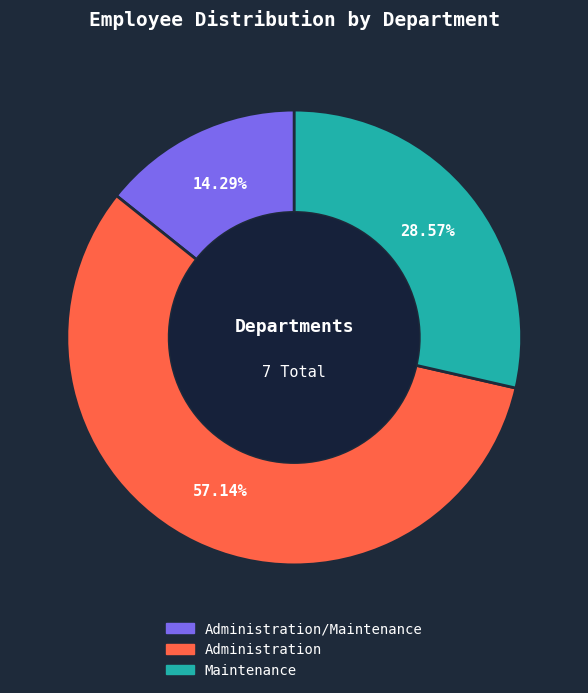

Which slice is the largest?

Administration